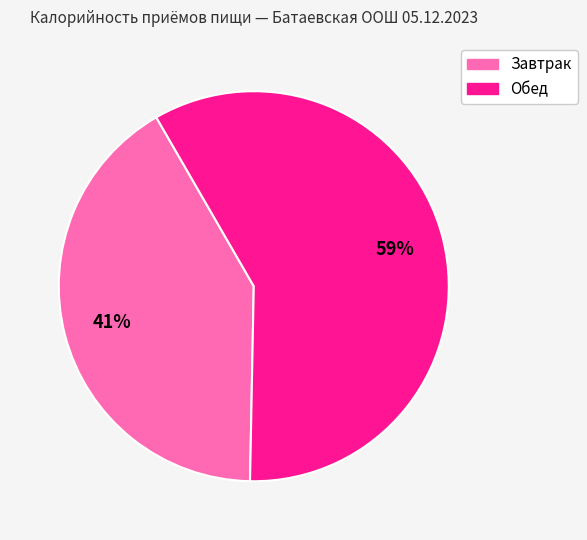

Between Завтрак and Обед, which is larger?

Обед